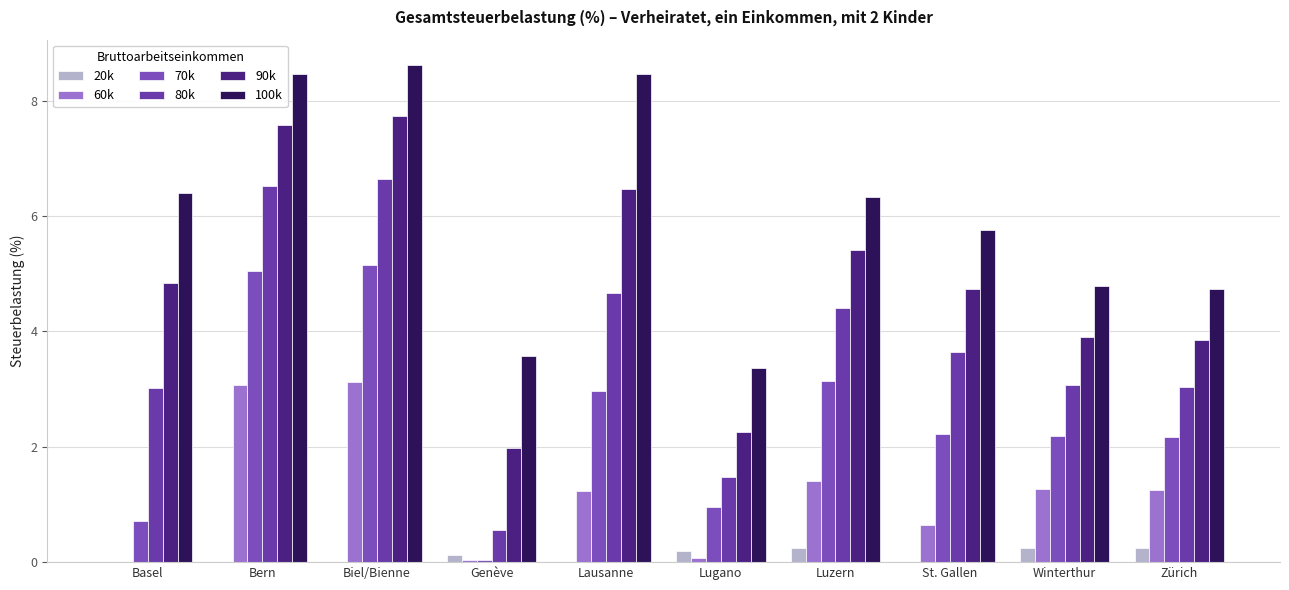

True or false: 100k has a value of 1.8 at Basel.

False